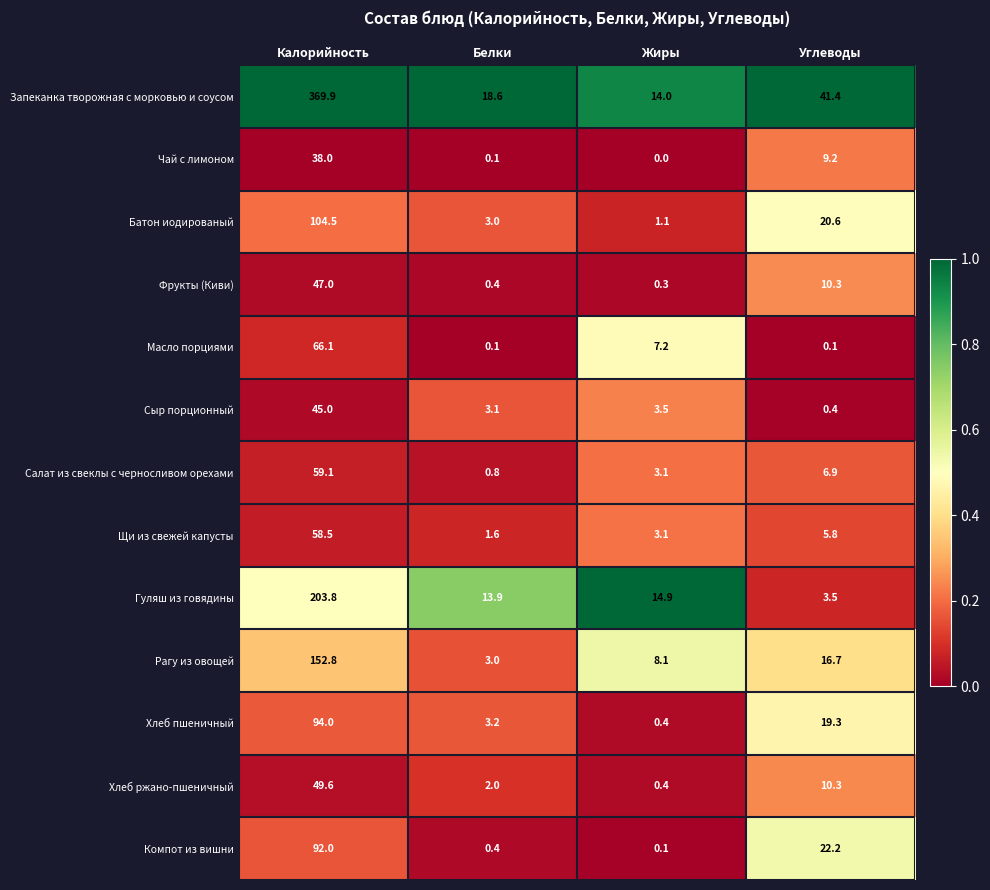

Where does the Запеканка творожная с морковью и соусом series first go above 41?

Калорийность